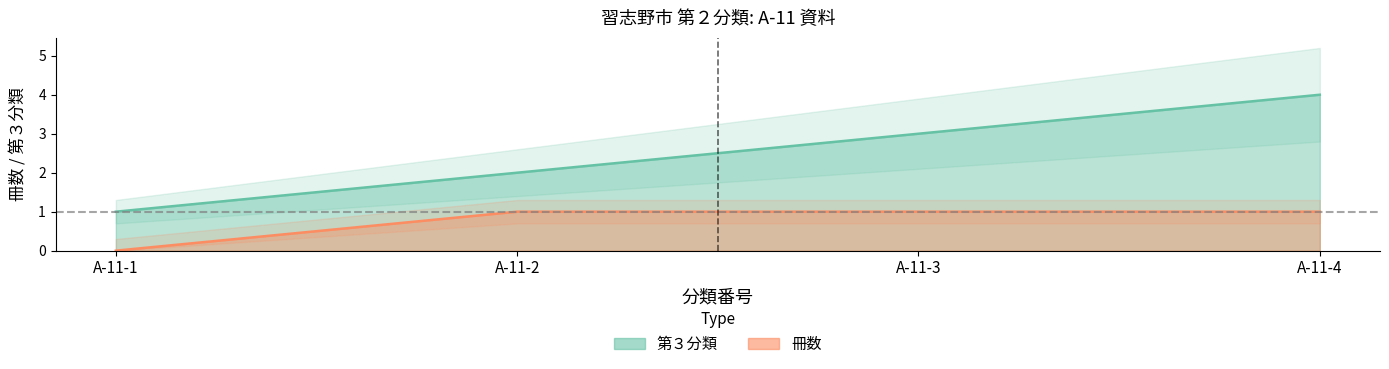

At A-11-3, list the series in order from smallest to largest.

冊数, 第３分類